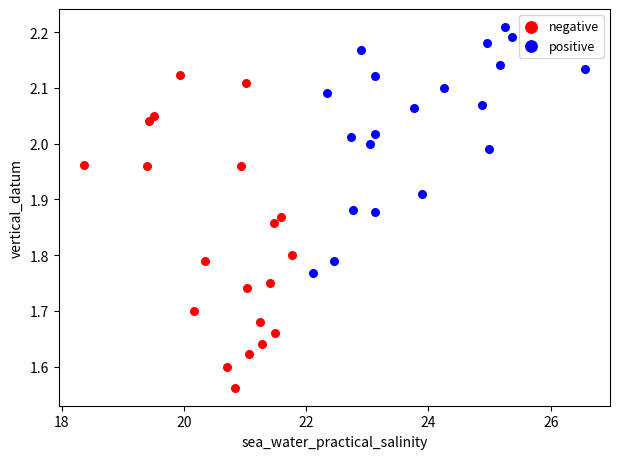

Which series contains the lowest Y value?

negative